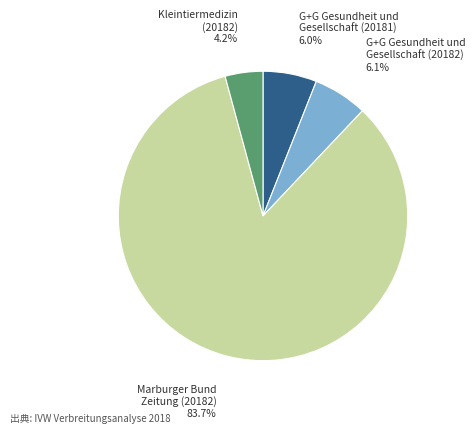

To the nearest percent, what is the average slice percentage?

25%